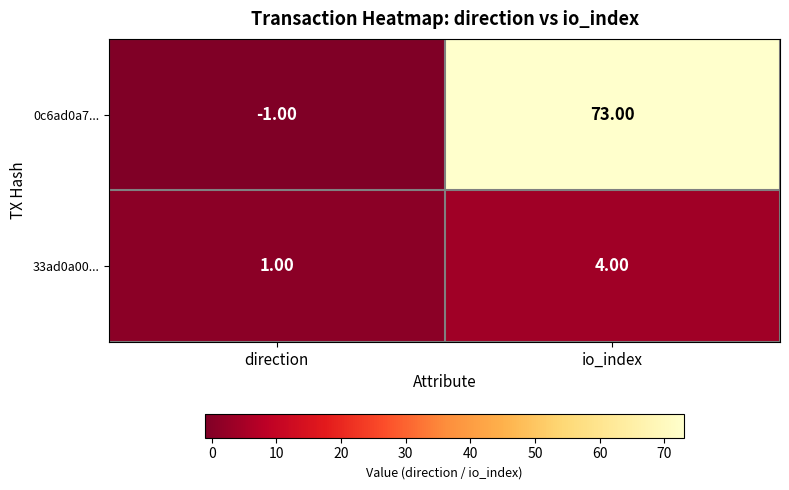

What is the difference between the highest and lowest values at io_index?

69